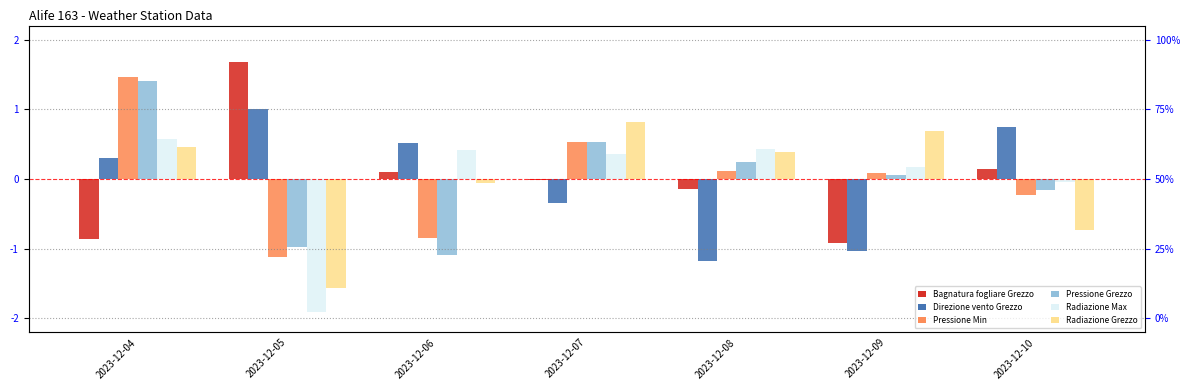

List the labels in order of Radiazione Max value, smallest first.

2023-12-05, 2023-12-10, 2023-12-09, 2023-12-07, 2023-12-06, 2023-12-08, 2023-12-04